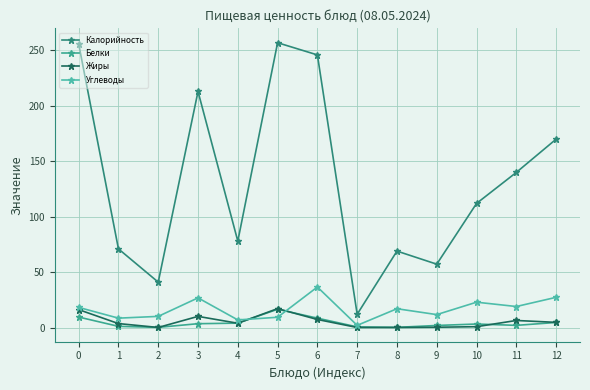

Reading left to right, extract all data points from this chart.

Калорийность: 256.0	71.0	41.0	213.0	78.0	257.0	246.0	12.0	69.0	57.2	112.0	140.0	170.0
Белки: 9.5	1.1	0.2	3.5	4.0	16.5	8.5	0.6	0.2	1.9	3.2	2.0	4.6
Жиры: 16.2	3.6	0.1	10.1	3.9	17.1	7.3	0.1	0.1	0.3	0.8	6.4	4.7
Углеводы: 18.2	8.5	10.1	26.8	6.9	9.3	36.6	2.0	17.0	11.7	22.9	19.0	27.3